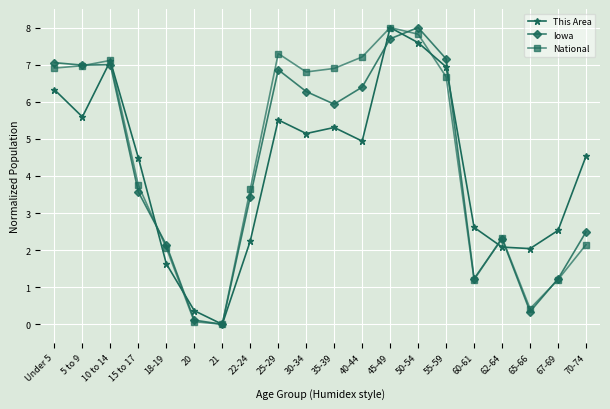

At how many categories does at least one series exceed 6?

10